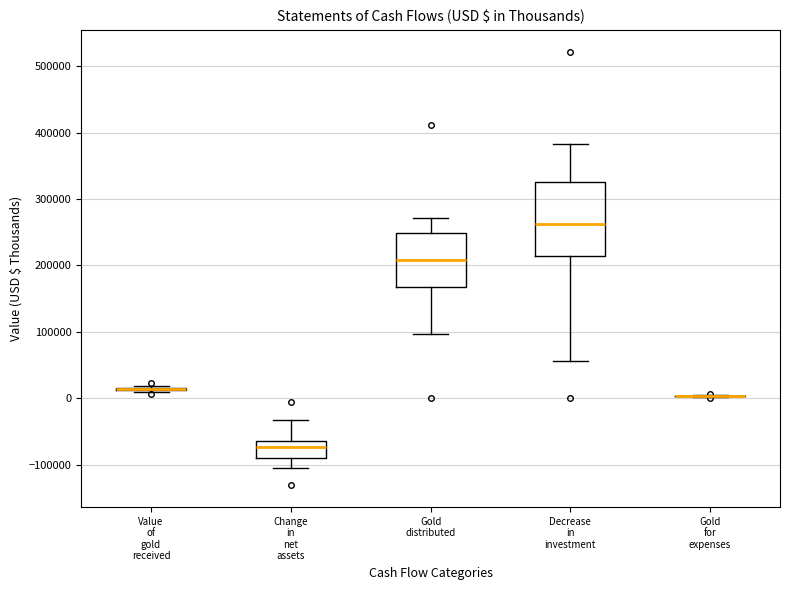

Reading left to right, transcribe this box plot: for each box, give where its median line is, the range the box spans, and where its two whiskers end, as read against the y-axis. The values are not printed on the chart, so give them approximately, as read against the axis.

Value of gold received: box collapsed to a line at 10000, whiskers 10000 to 20000
Change in net assets: median -70000, box -90000 to -60000, whiskers -110000 to -30000
Gold distributed: median 210000, box 170000 to 250000, whiskers 100000 to 270000
Decrease in investment: median 260000, box 210000 to 330000, whiskers 60000 to 380000
Gold for expenses: box collapsed to a line at 0, whiskers 0 to 0